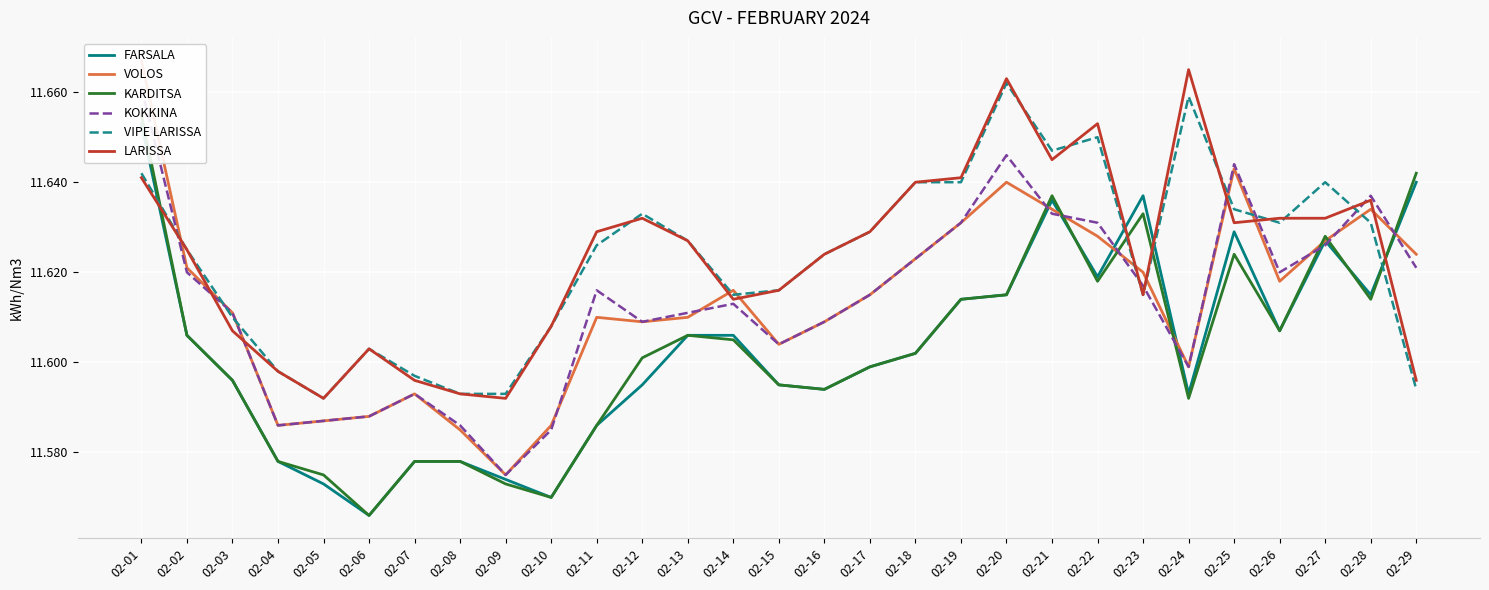

What value does the FARSALA series have at 02-10?

11.6